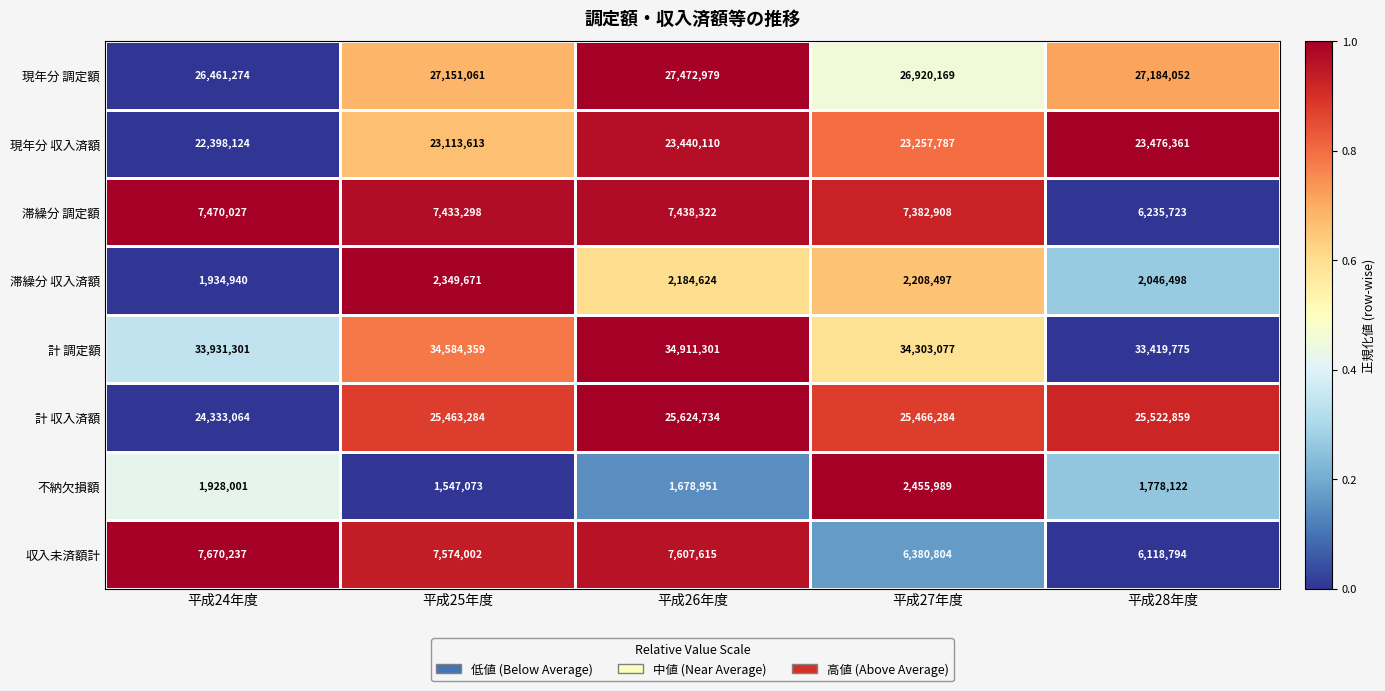

Is the value of 計 収入済額 at 平成26年度 greater than the value of 滞繰分 収入済額 at 平成24年度?

Yes